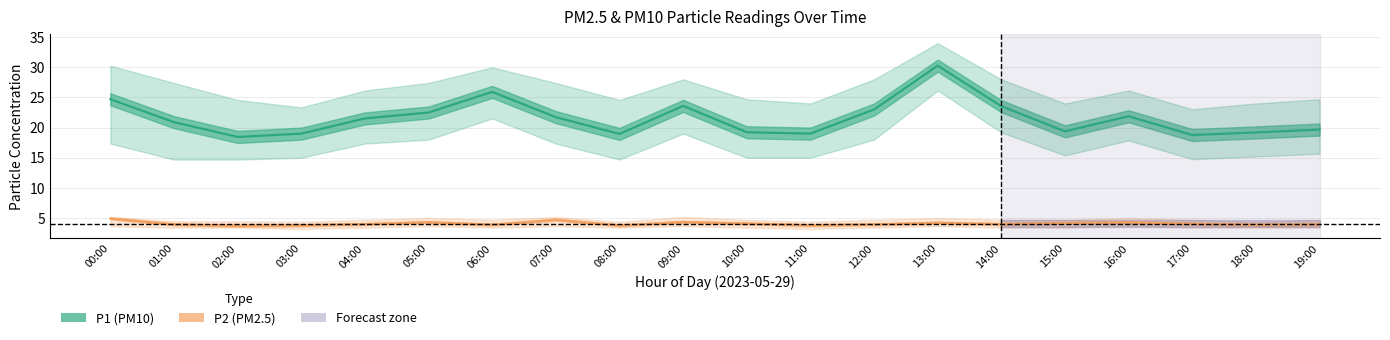

Which category has the highest value in the P1 (PM10) series?

13:00